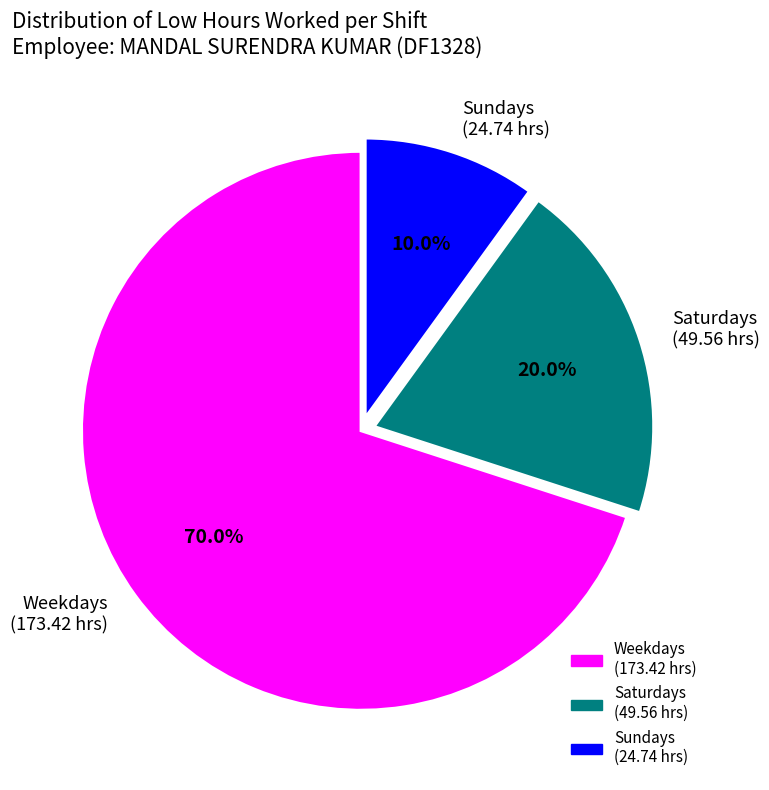

What portion of the pie excludes Saturdays (49.56 hrs)?

80.0%